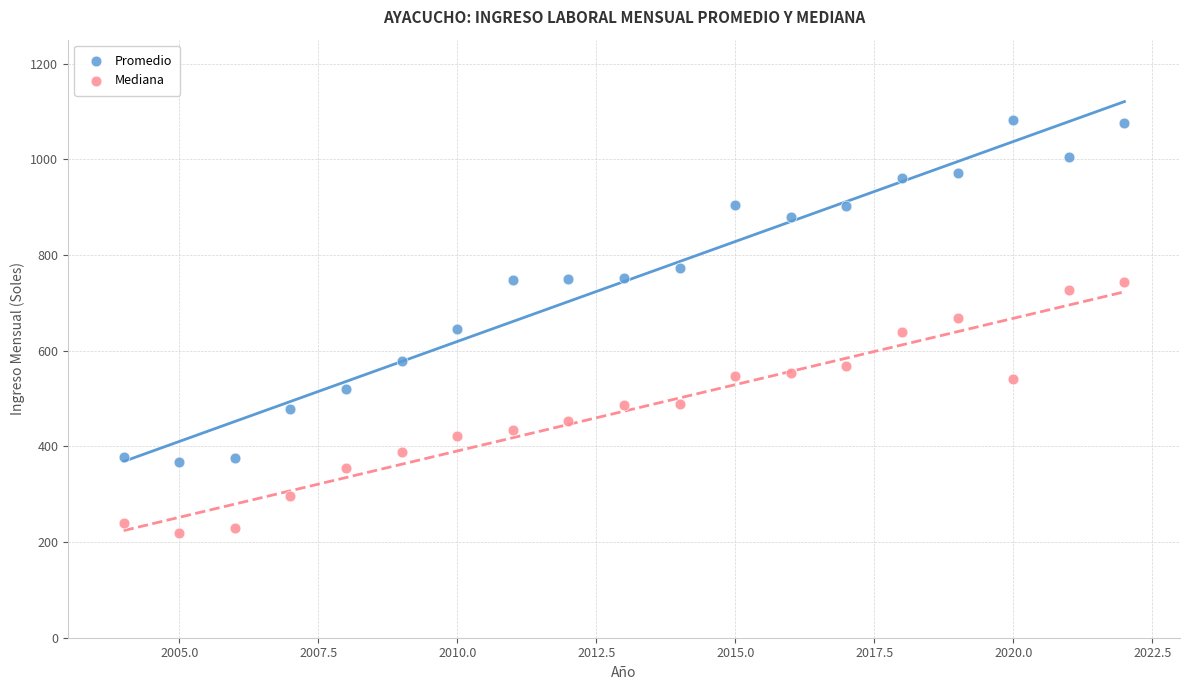

What are all the series names shown in the legend?

Promedio, Mediana